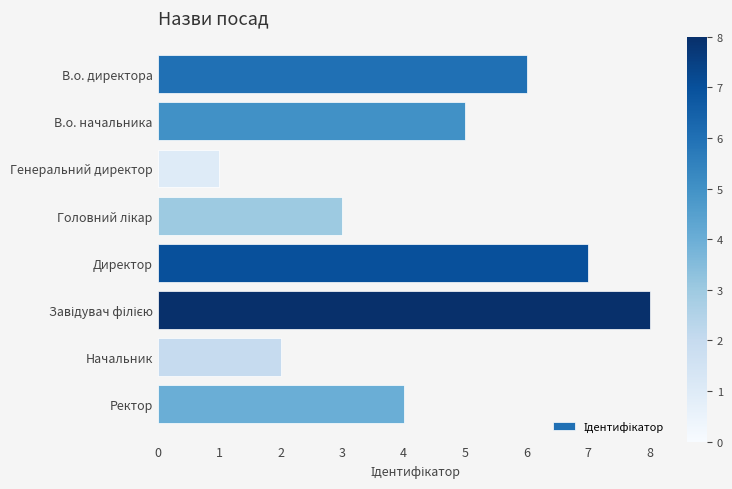

What is the change in value from Генеральний директор to Директор?

+6